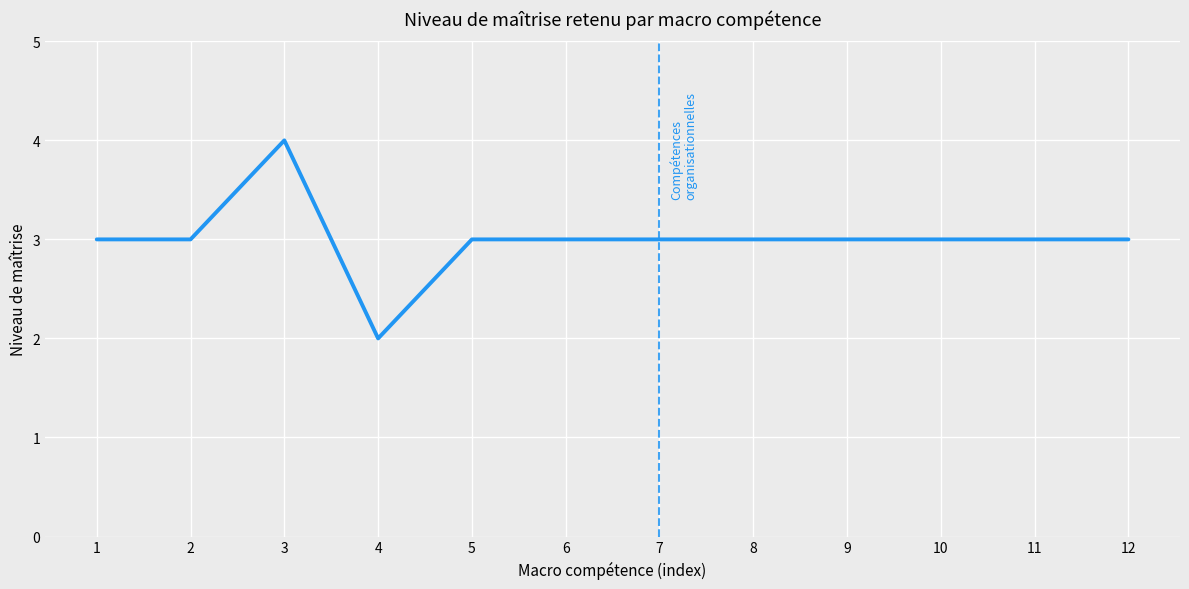

What is the approximate value at 6?

3